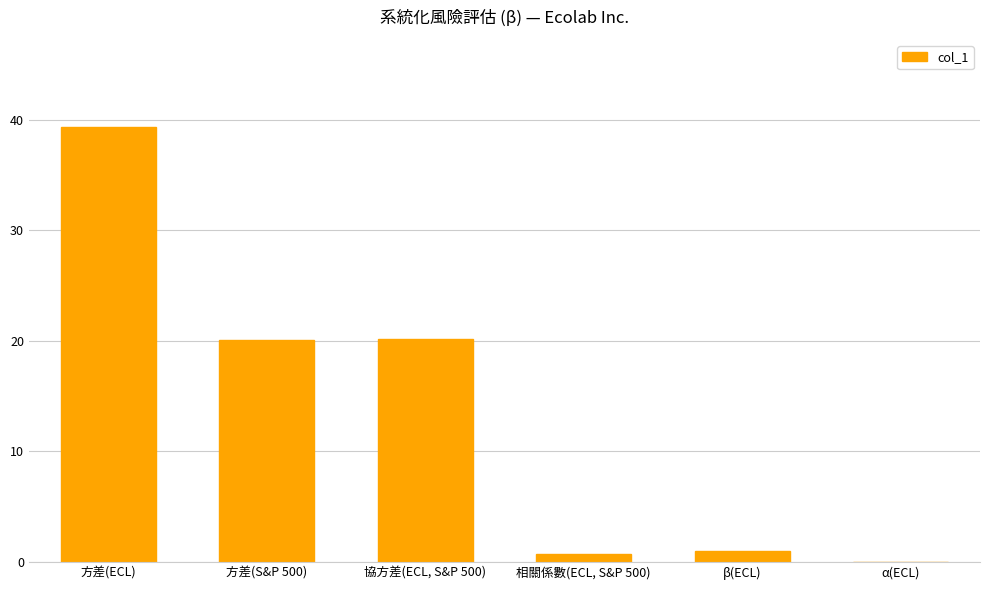

Which category has the highest value across all series?

方差(ECL)